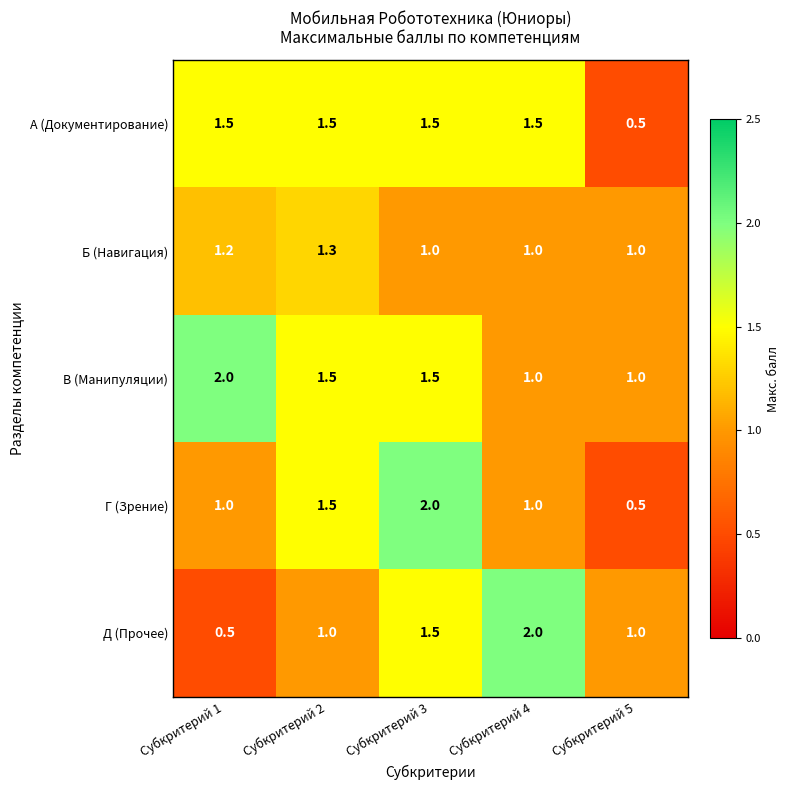

True or false: Д (Прочее) has a value of 1.7 at Субкритерий 5.

False